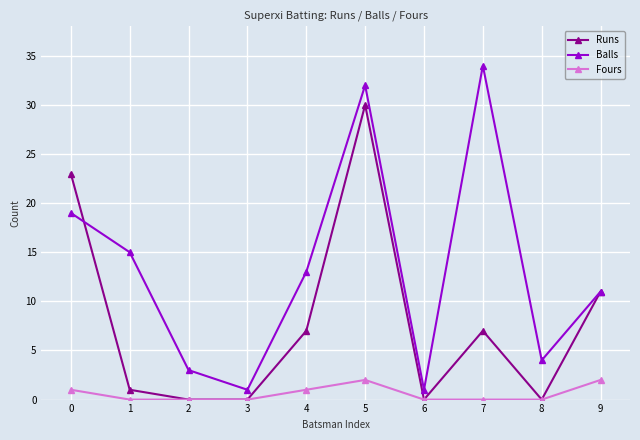

What is the sum of all Balls values?

133